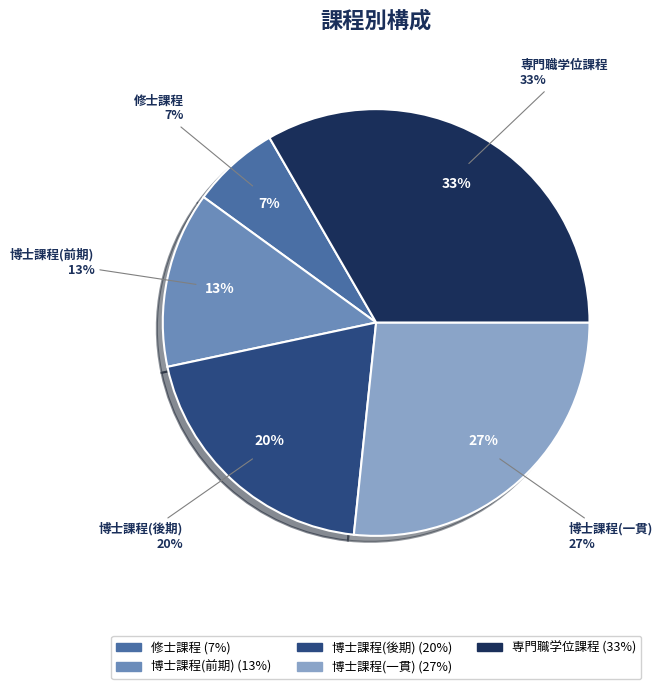

What percentage do 修士課程 and 専門職学位課程 together represent?

40.0%